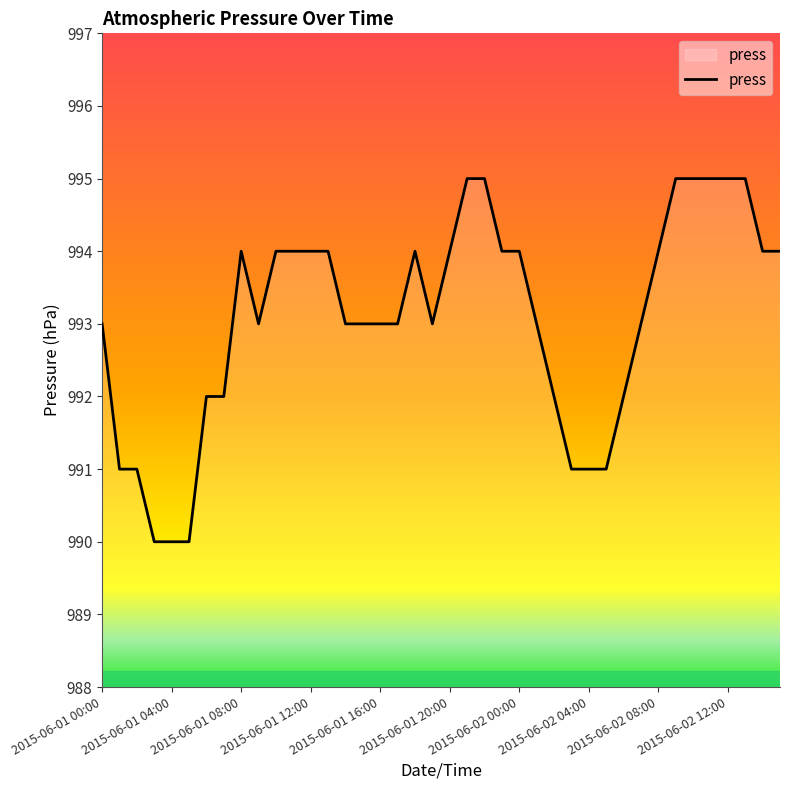

What is the difference between the maximum and minimum values?

5